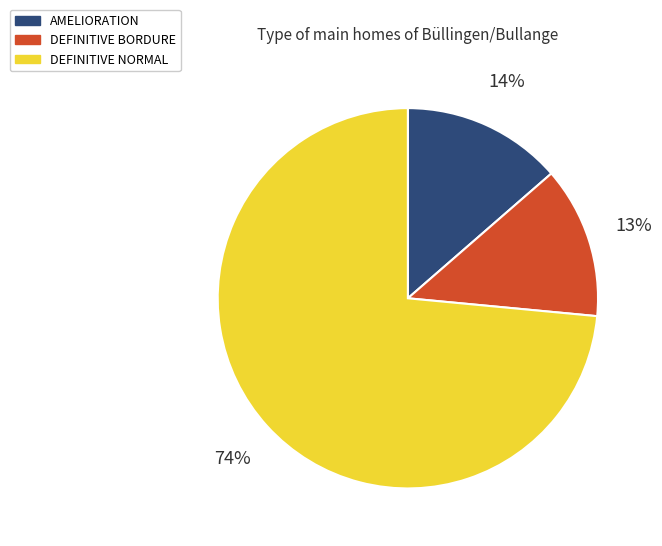

Is there any slice that represents more than half of the pie?

Yes